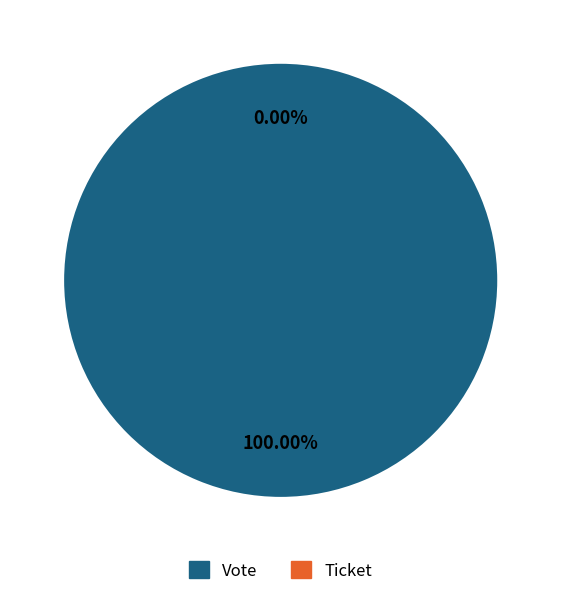

Combined, do Ticket and Vote account for over 50%?

Yes